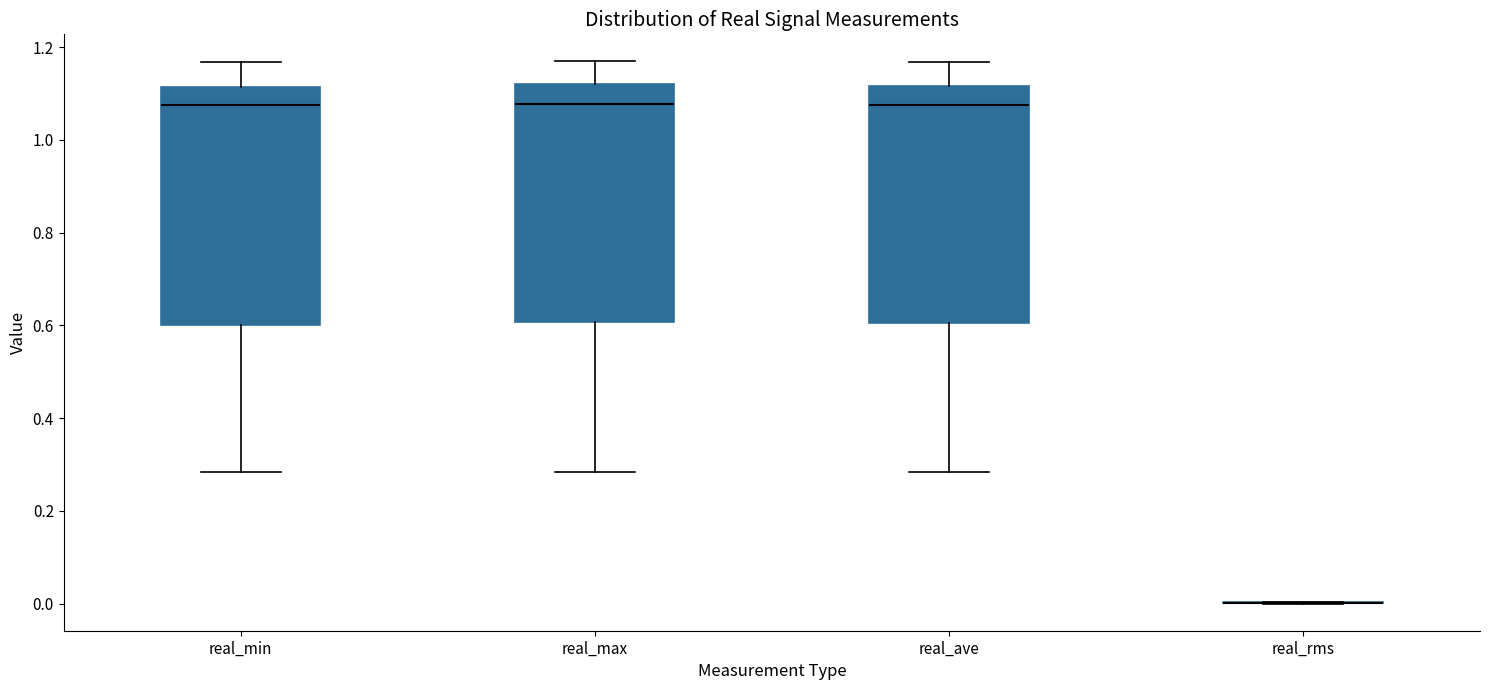

Reading left to right, transcribe this box plot: for each box, give where its median line is, the range the box spans, and where its two whiskers end, as read against the y-axis. The values are not printed on the chart, so give them approximately, as read against the axis.

real_min: median 1.08, box 0.60 to 1.12, whiskers 0.28 to 1.16
real_max: median 1.08, box 0.60 to 1.12, whiskers 0.28 to 1.16
real_ave: median 1.08, box 0.60 to 1.12, whiskers 0.28 to 1.16
real_rms: box collapsed to a line at 0.00, whiskers 0.00 to 0.00